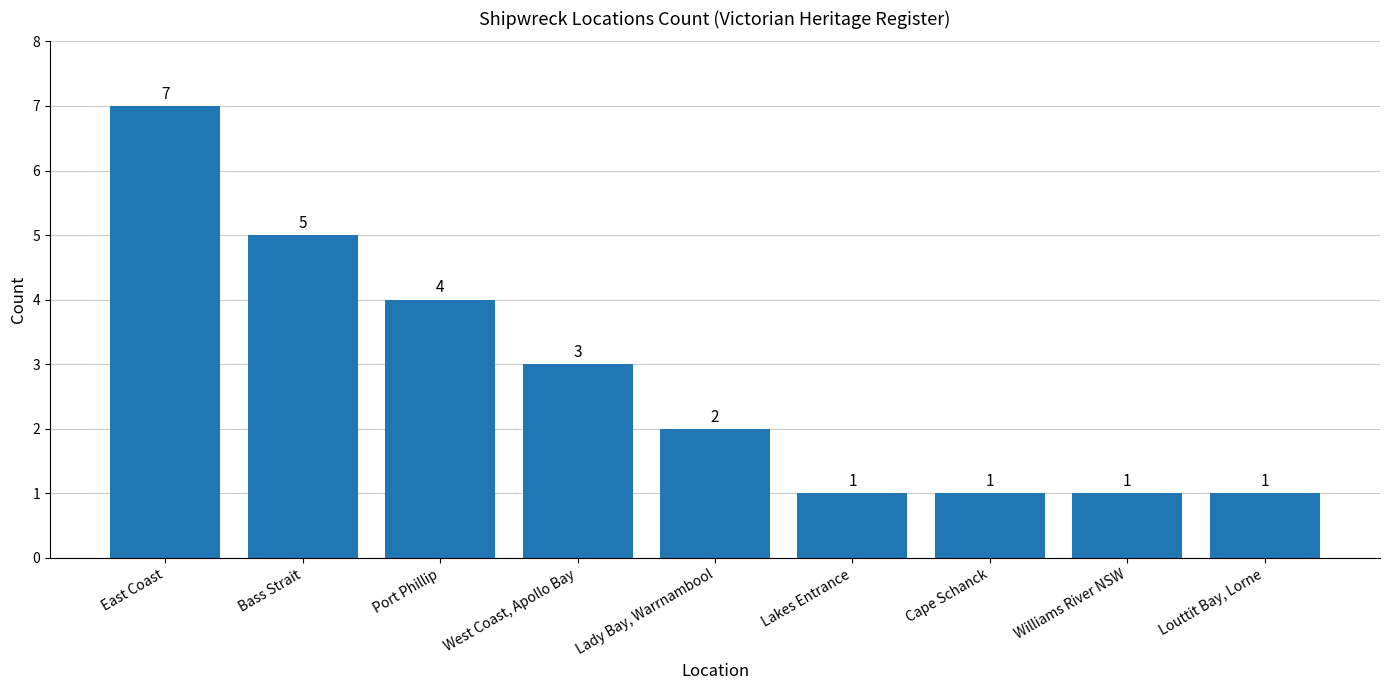

Reading left to right, list all the values displayed in this chart.

7	5	4	3	2	1	1	1	1